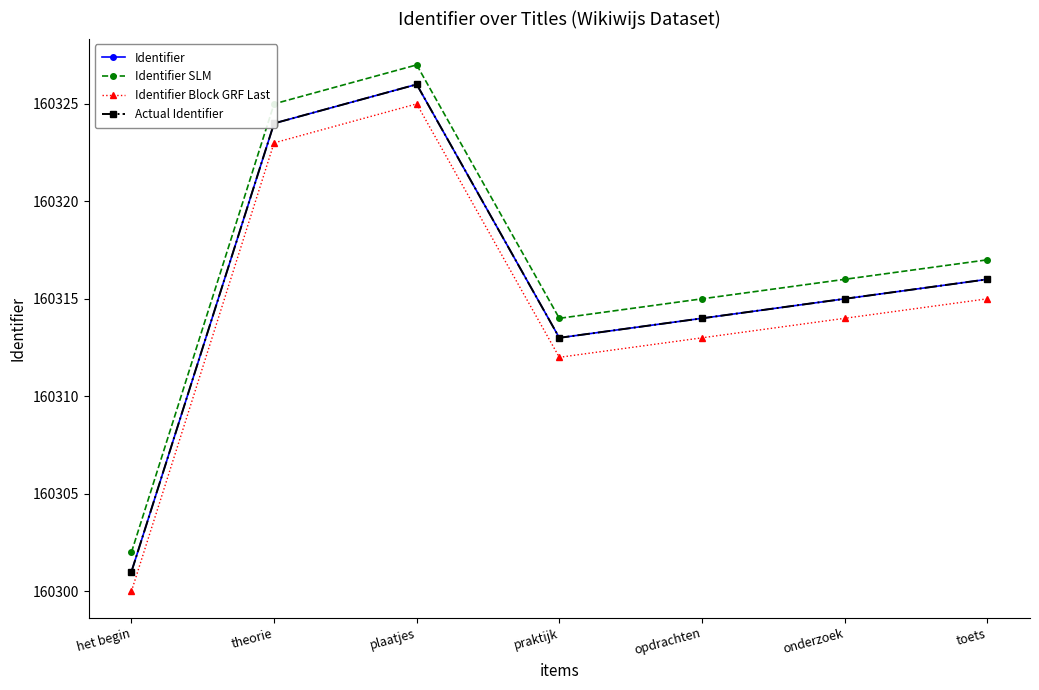

True or false: Identifier and Identifier SLM cross at least once.

False